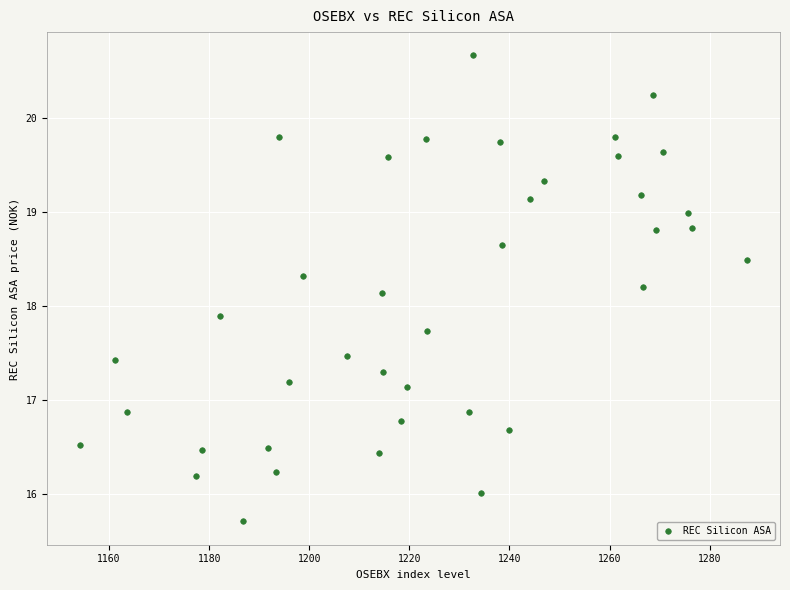

What is the range of Y values (max minus min)?

5.0